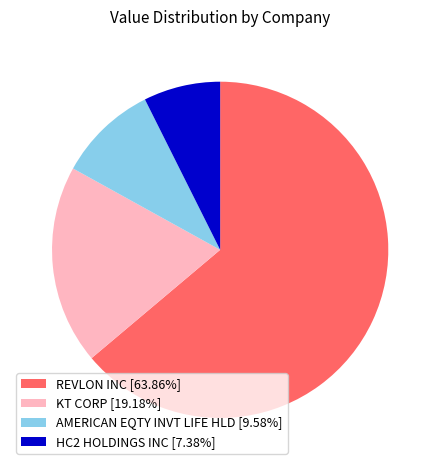

Is it true that AMERICAN EQTY INVT LIFE HLD is 24% of the pie?

False